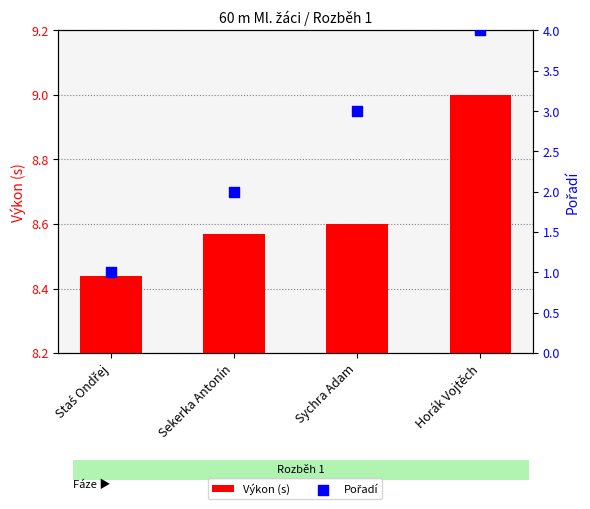

At which category is the sum across all series the highest?

Horák Vojtěch